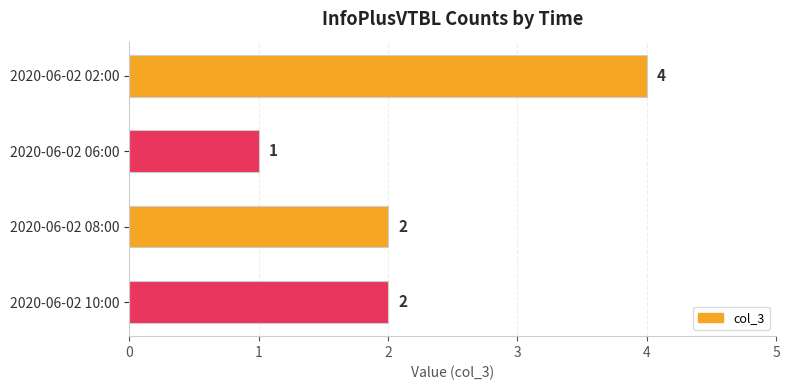

Read the value at 2020-06-02 02:00.

4